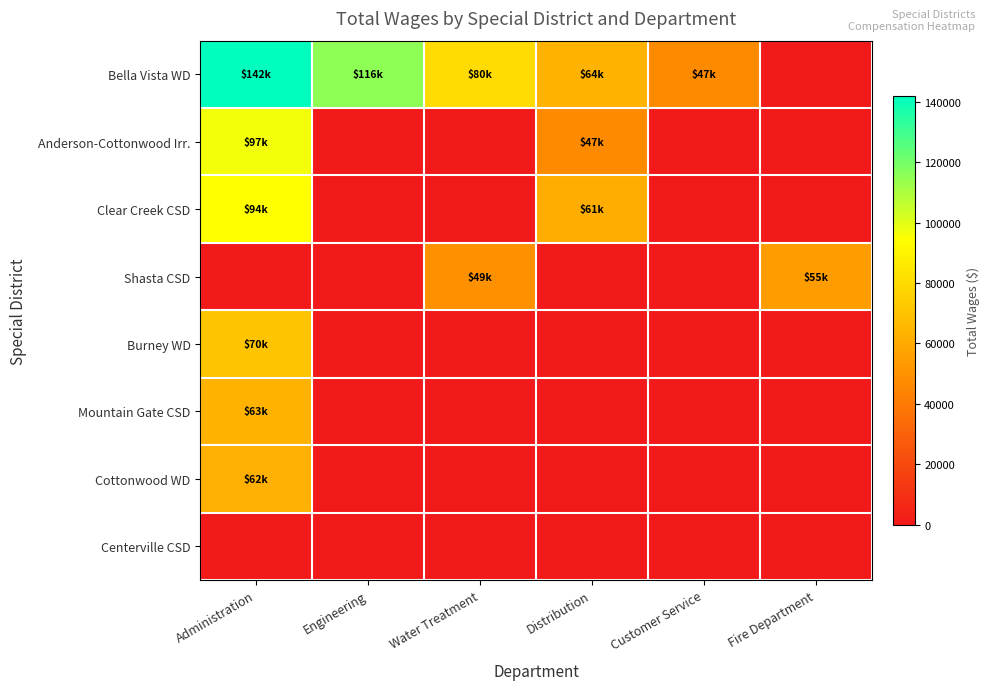

At how many categories does at least one series exceed 43146?

6